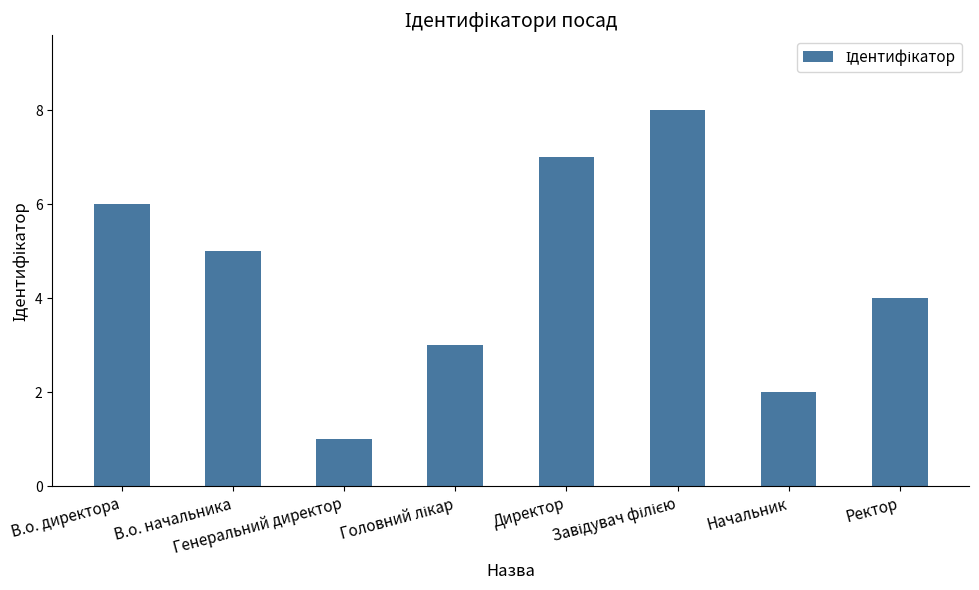

What is the difference between the maximum and second lowest values?

6